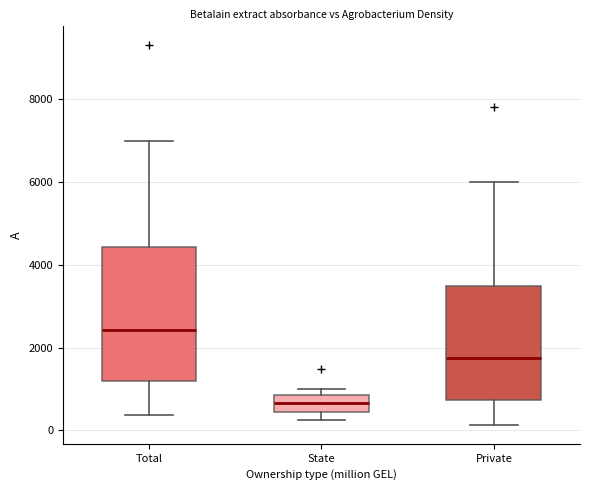

Reading left to right, read every box against the y-axis: the position of its median line, the range the box covers, and the ends of its whiskers. The values are not printed on the chart, so give them approximately, as read against the axis.

Total: median 2400, box 1200 to 4400, whiskers 400 to 7000
State: median 600, box 400 to 800, whiskers 200 to 1000
Private: median 1800, box 800 to 3400, whiskers 200 to 6000